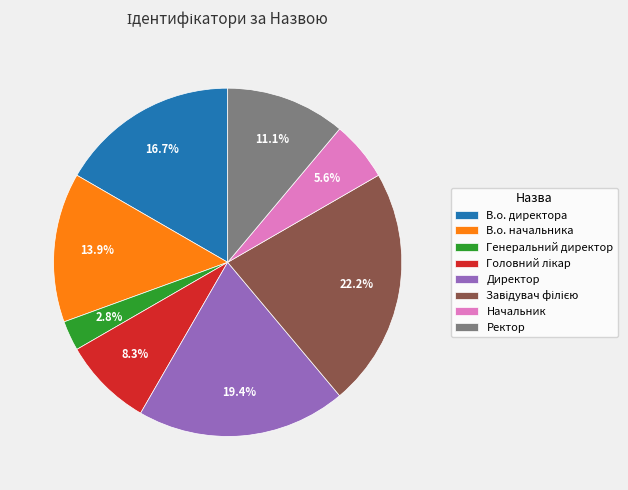

Which slice is the smallest?

Генеральний директор